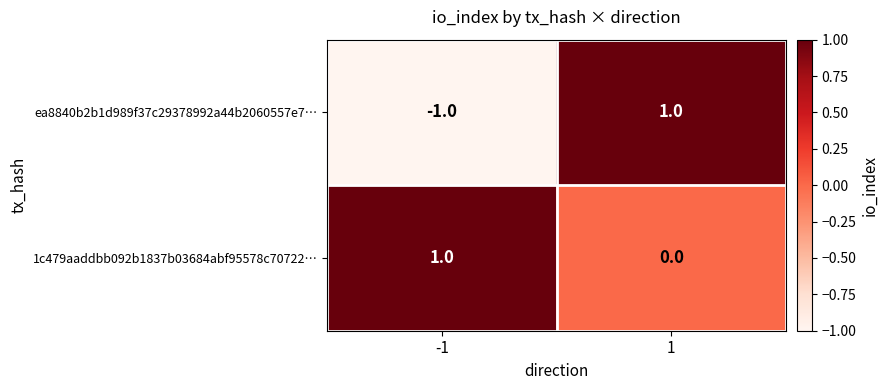

Which series changed the most between -1 and 1?

ea8840b2b1d989f37c29378992a44b2060557e7…